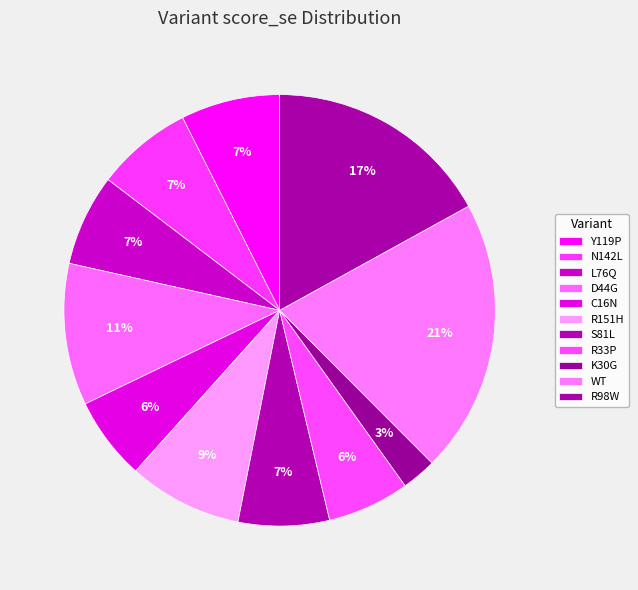

The S81L slice represents 7% of the pie. True or false?

True